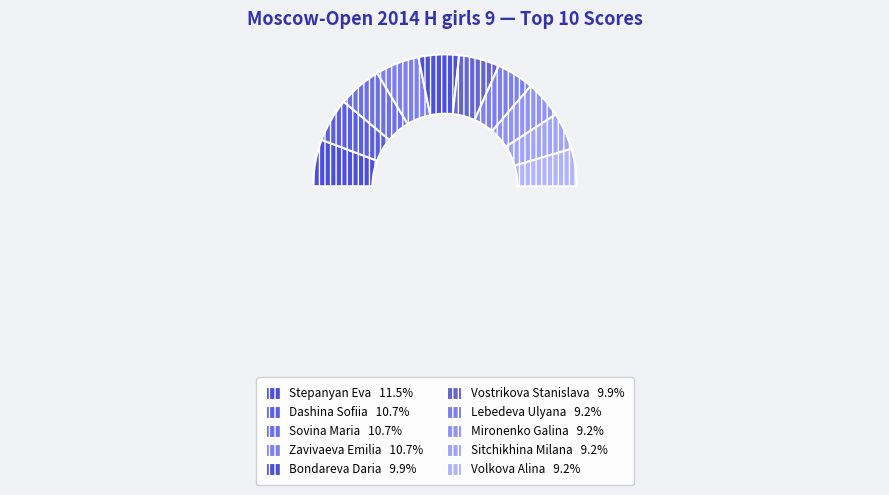

Does any single category account for the majority?

No